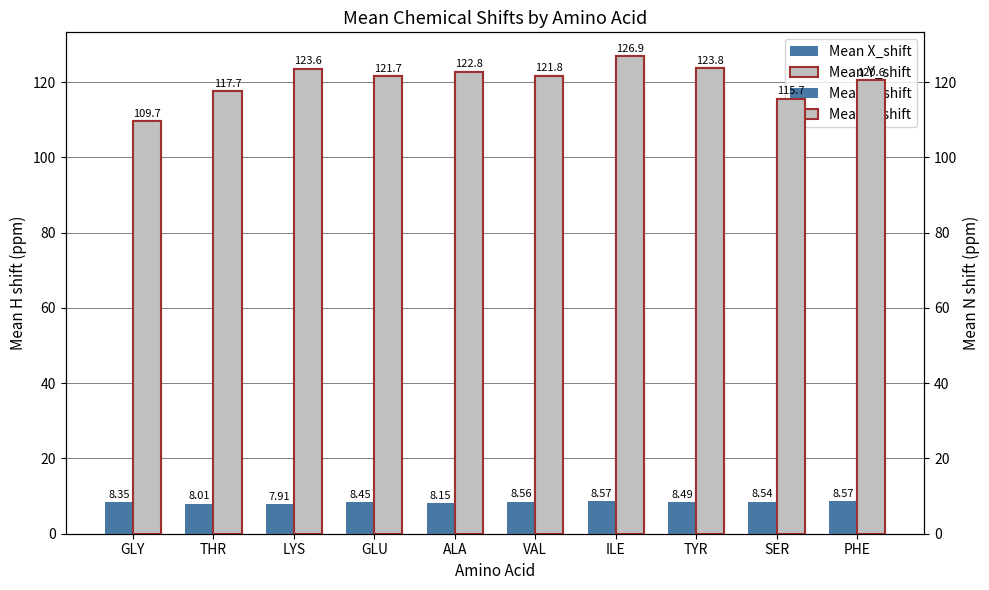

Where is Mean X_shift nearest to the value 8?

THR